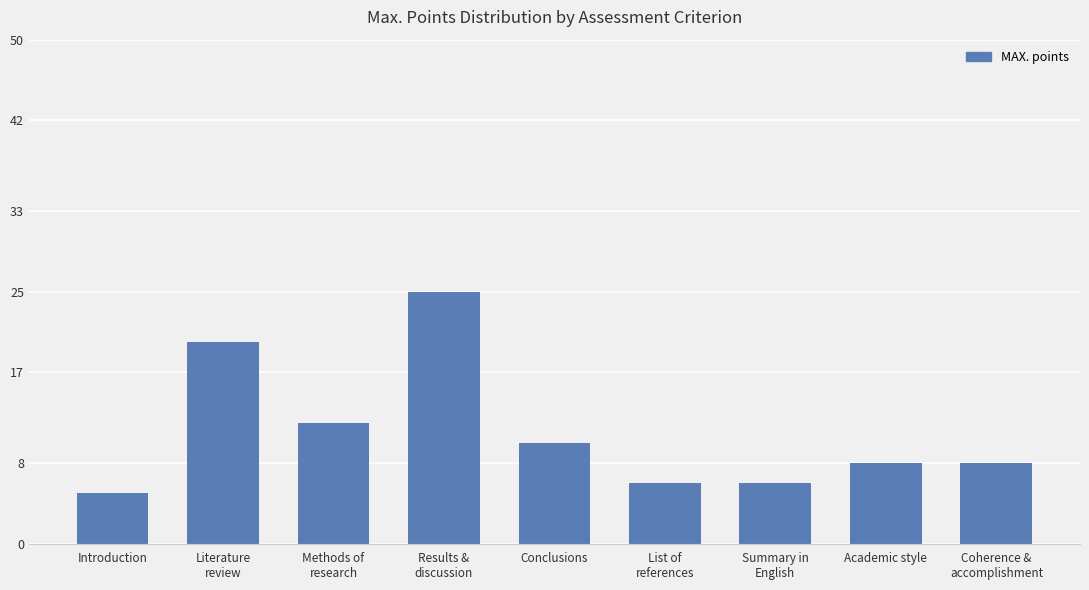

Which label corresponds to the smallest value in the chart?

Introduction